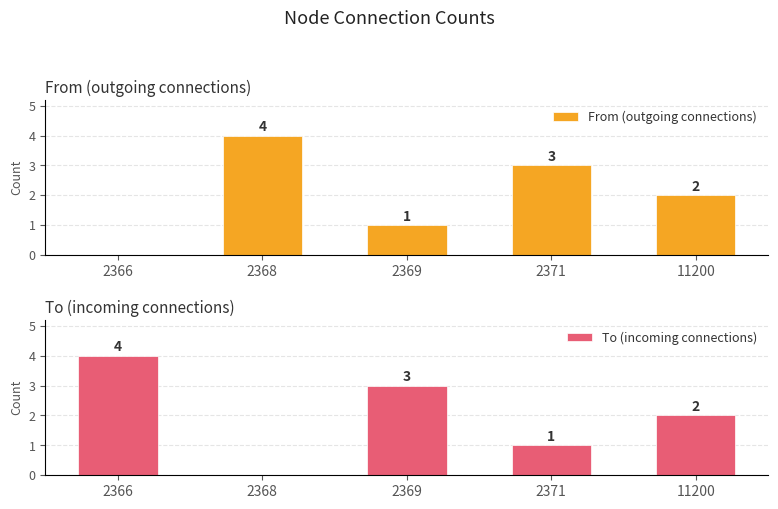

How many series are shown in this chart?

2